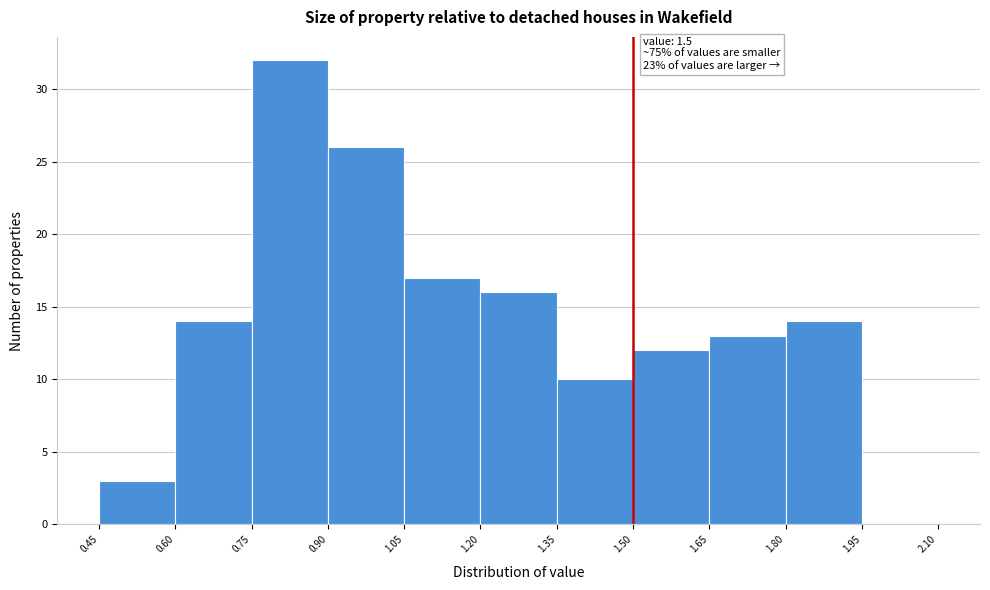

Which range on the x-axis has the tallest bar?

0.75 to 0.90